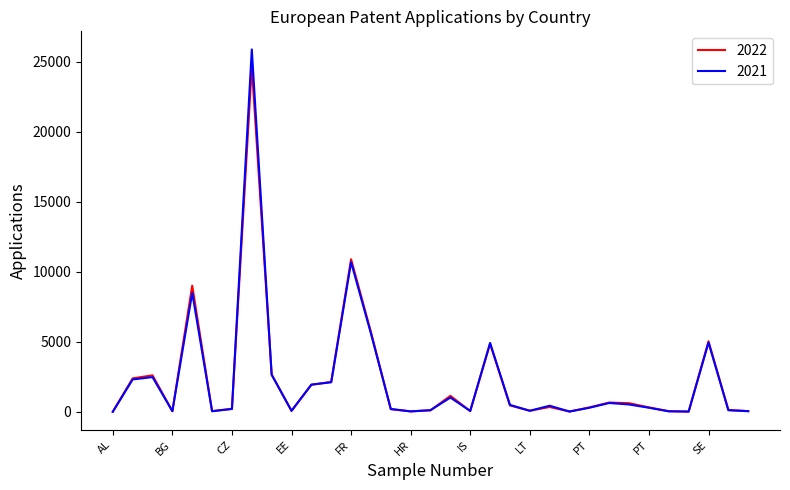

List the series in order of their peak value, highest first.

2021, 2022